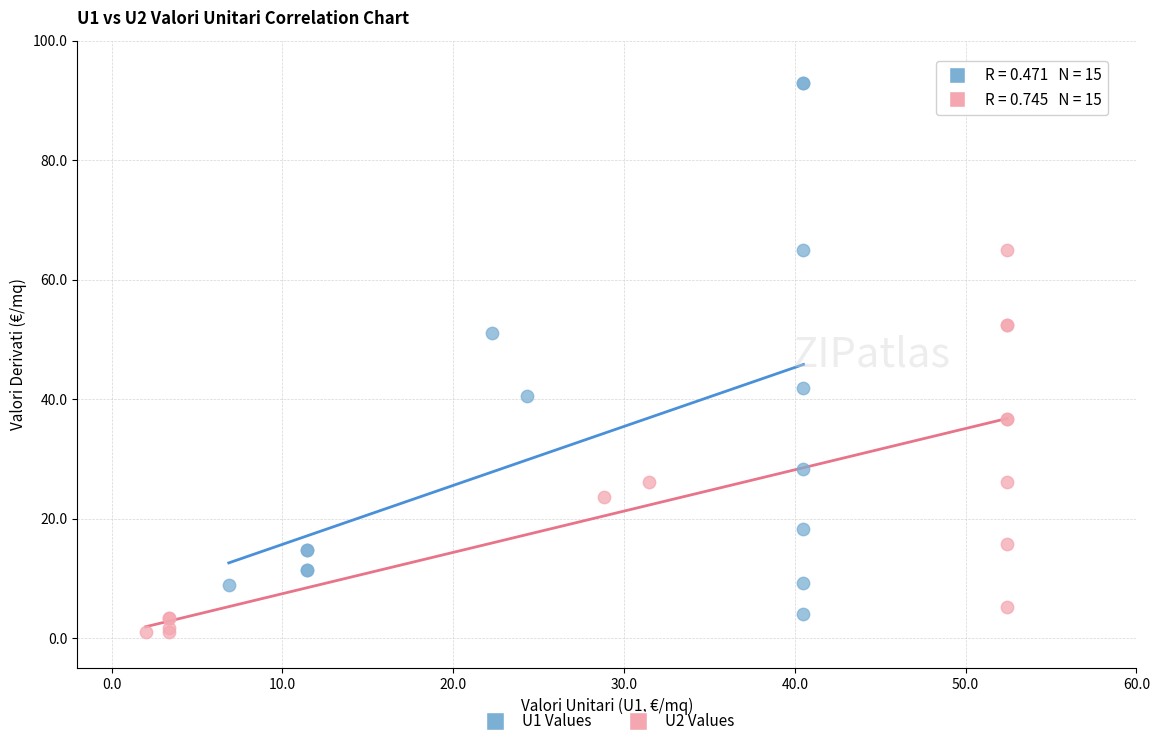

Which series has the widest spread of Y values?

U1 Values